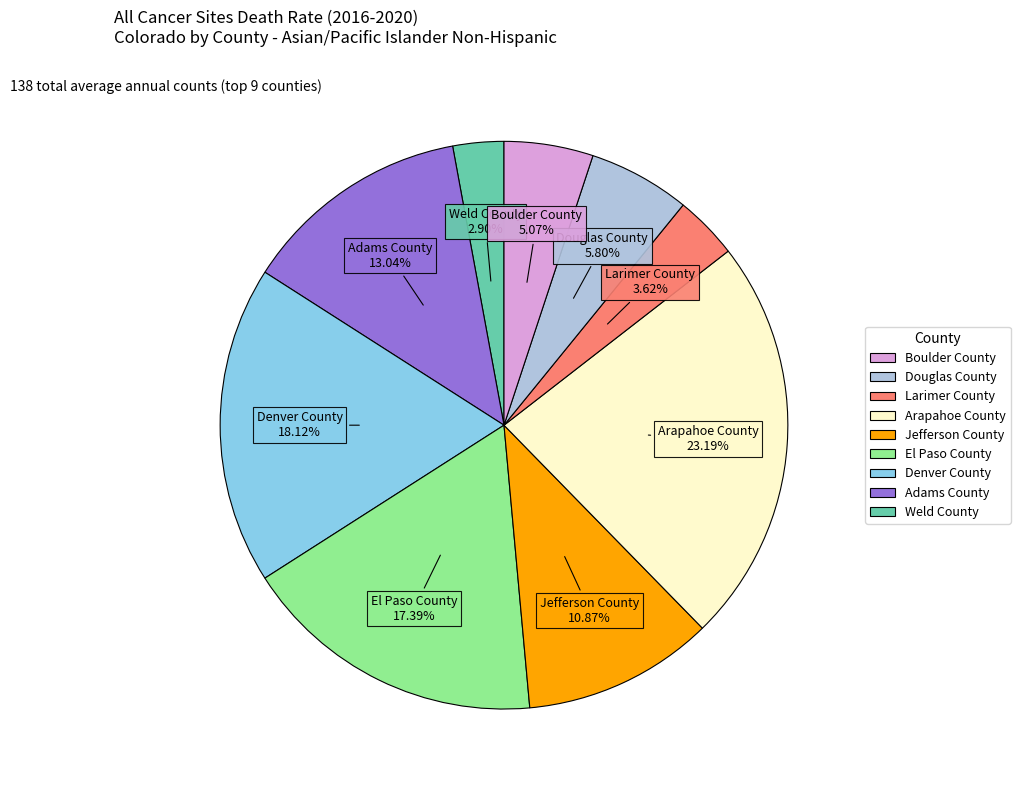

Is there any slice that represents more than half of the pie?

No